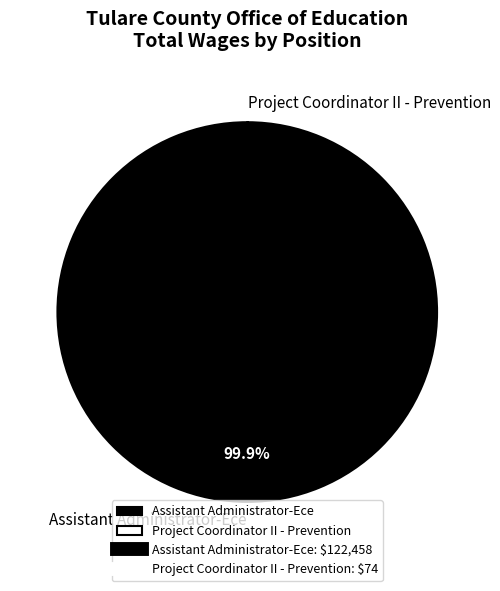

To the nearest percent, what portion does Assistant Administrator-Ece represent?

100%